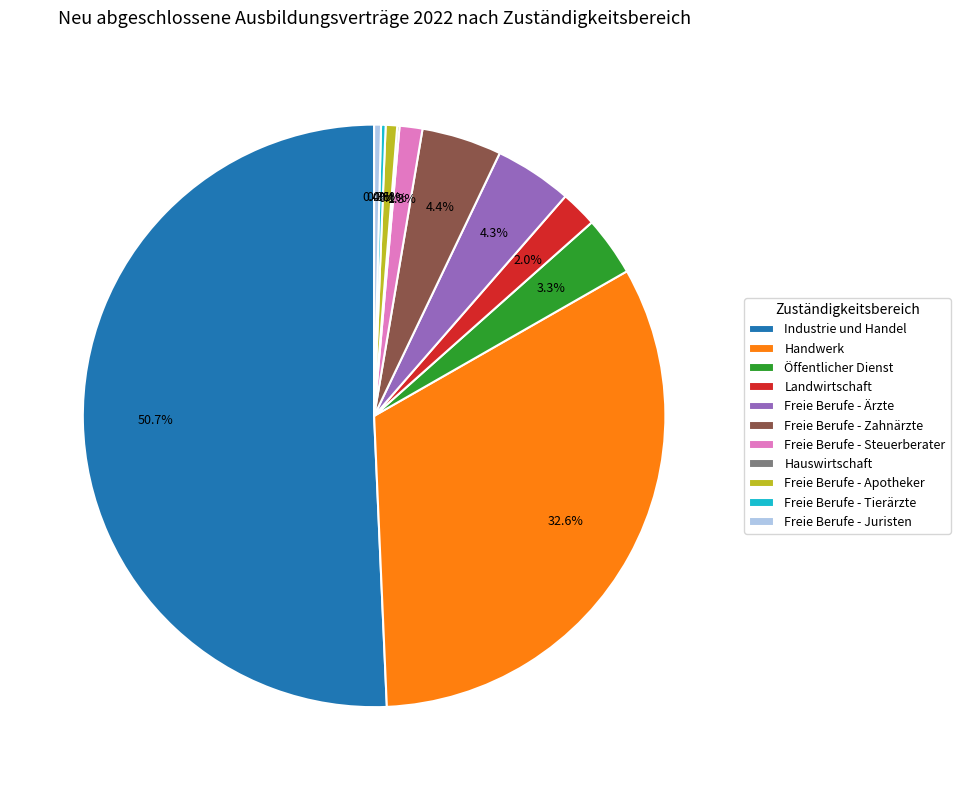

What percentage is NOT represented by Landwirtschaft?

98.0%